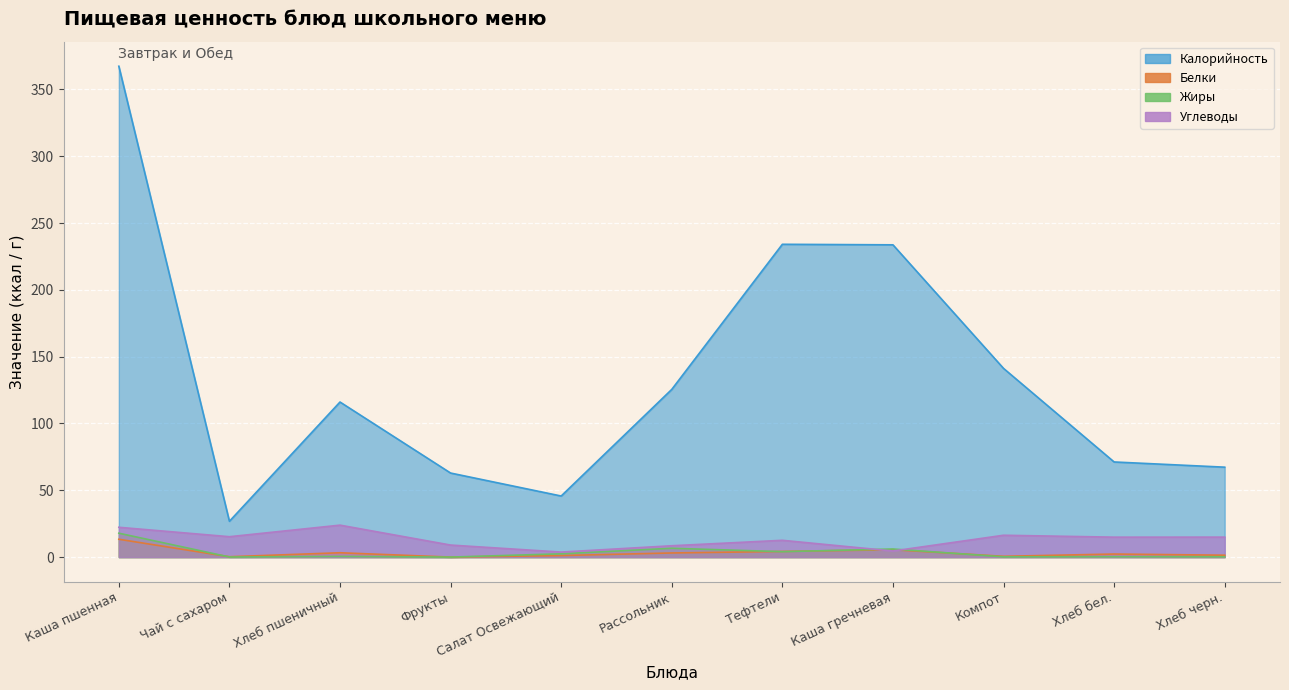

What is the value of the Калорийность point at the 4th from the left?

62.9